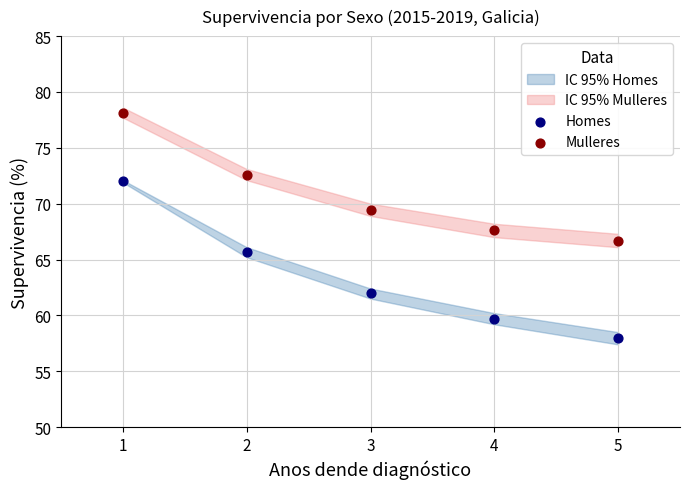

Which series reaches the minimum Y coordinate?

Homes